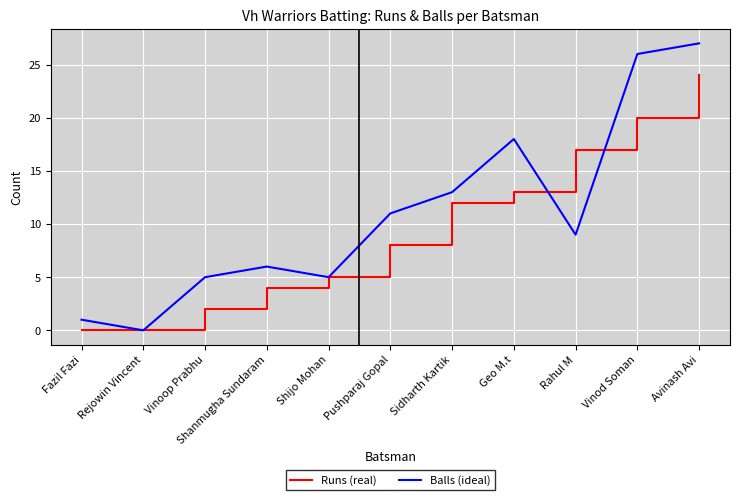

List the series in order of their peak value, highest first.

Balls (ideal), Runs (real)